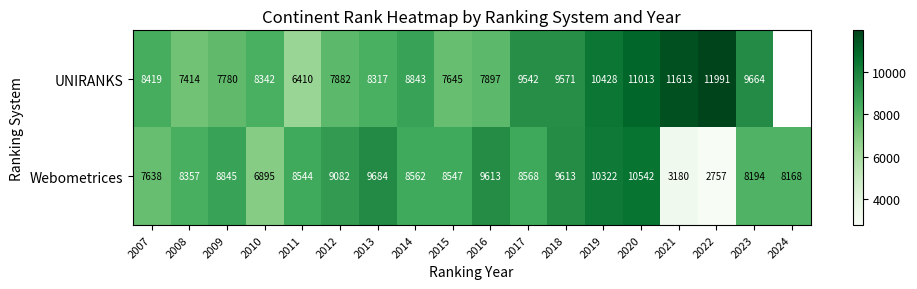

What is the sum of the Webometrices values at 2024 and 2012?

17250